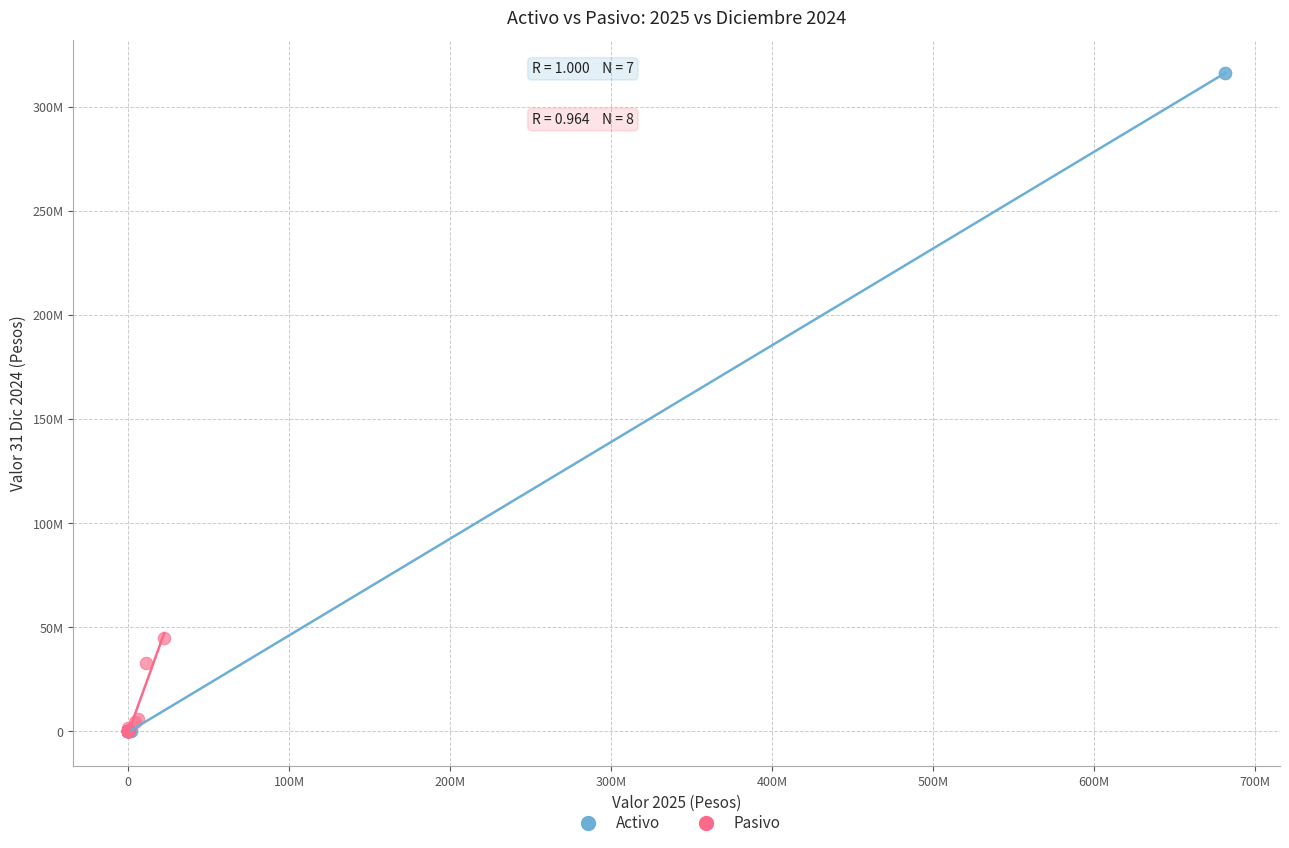

Which series contains the highest Y value?

Activo